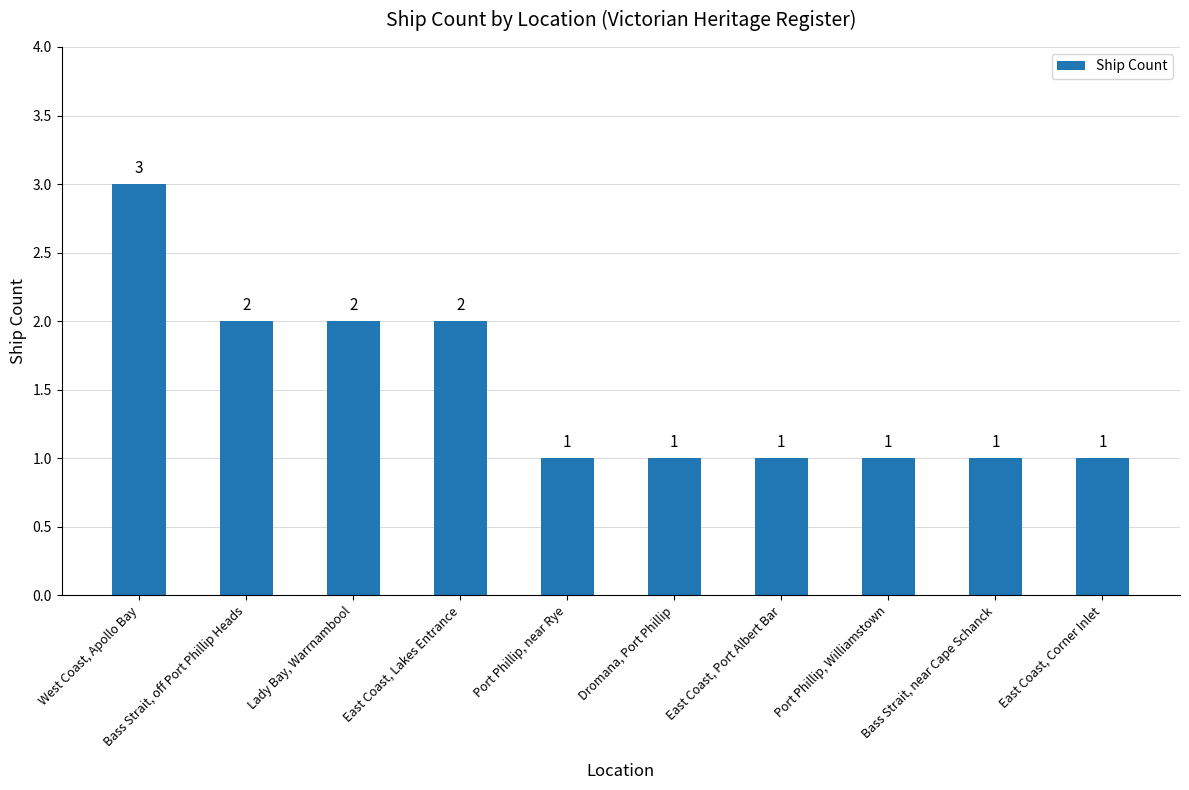

The value at Port Phillip, Williamstown is 1. True or false?

True